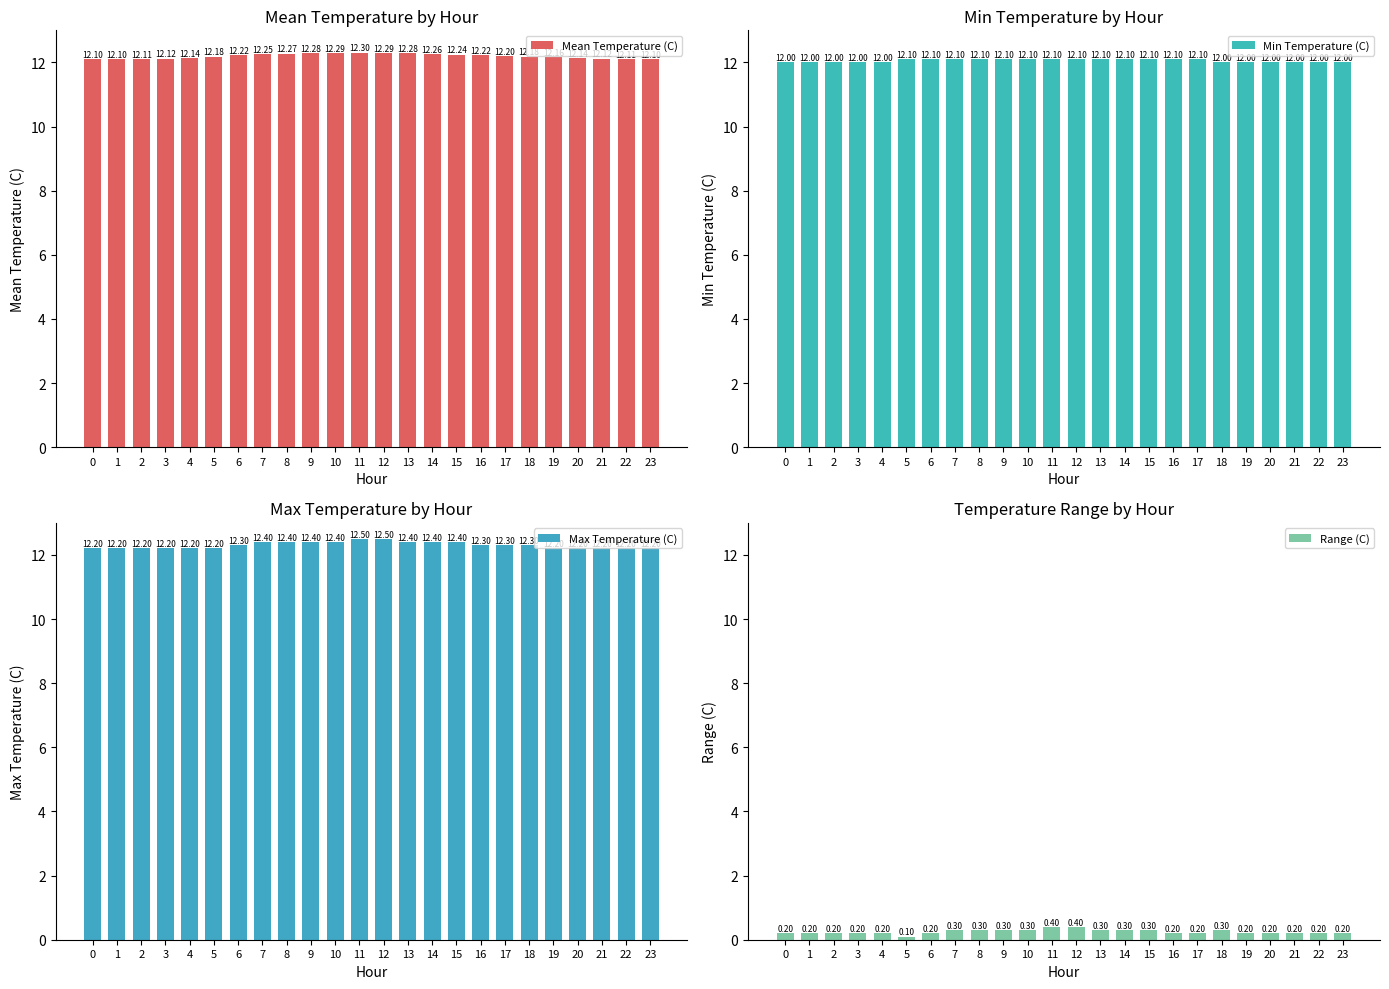

The value of Range (C) at 20 is 0.2. True or false?

True